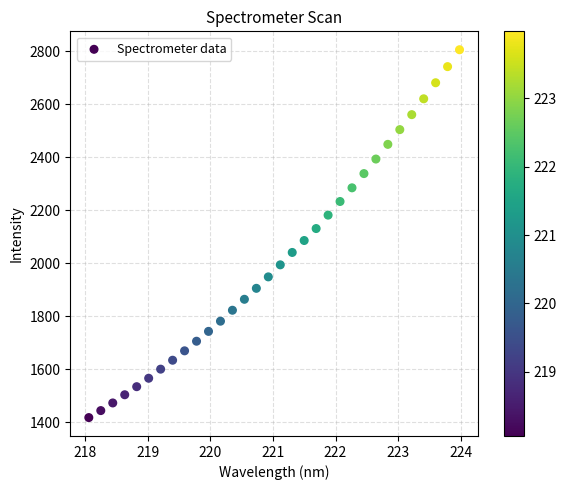

What is the range of Y values (max minus min)?

1386.8